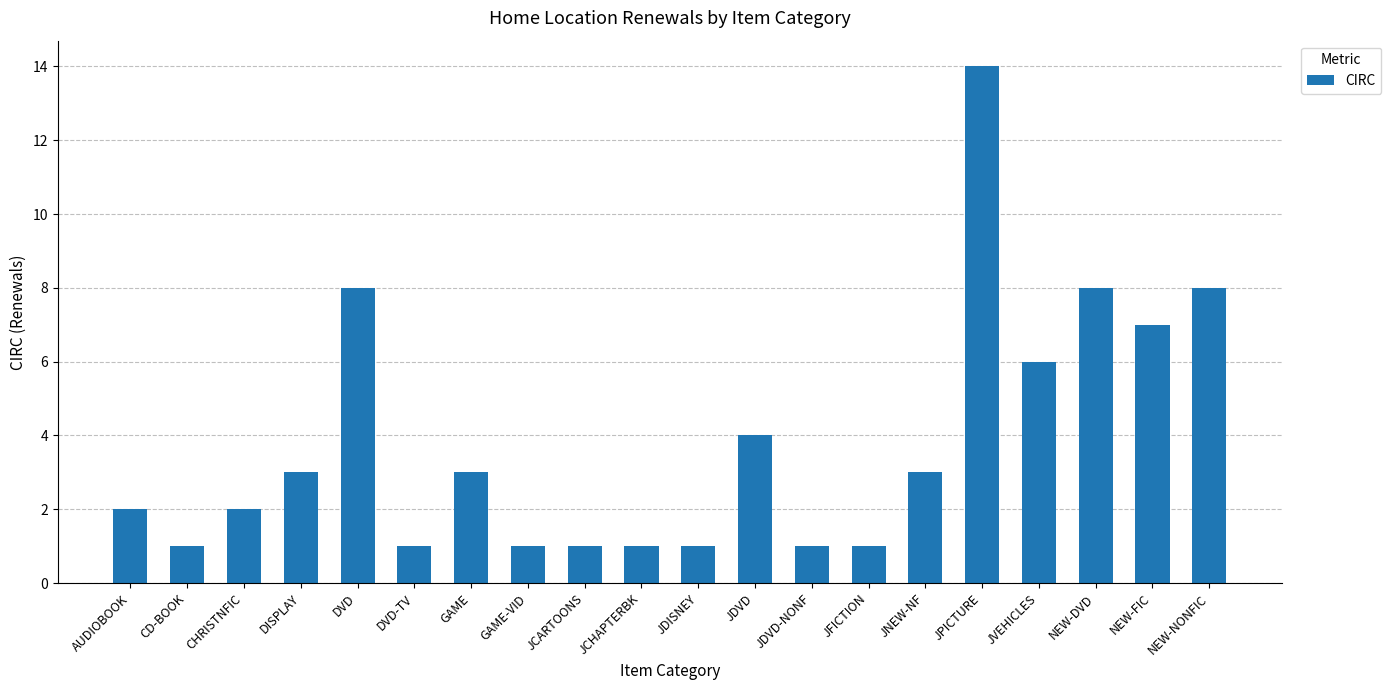

Approximately how many times larger is the value at CD-BOOK compared to CHRISTNFIC?

0.5